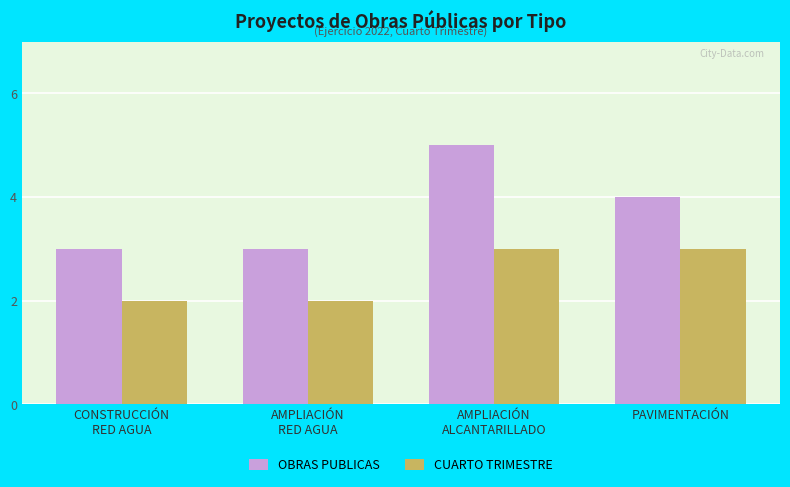

The value of OBRAS PUBLICAS at PAVIMENTACIÓN is 4. True or false?

True